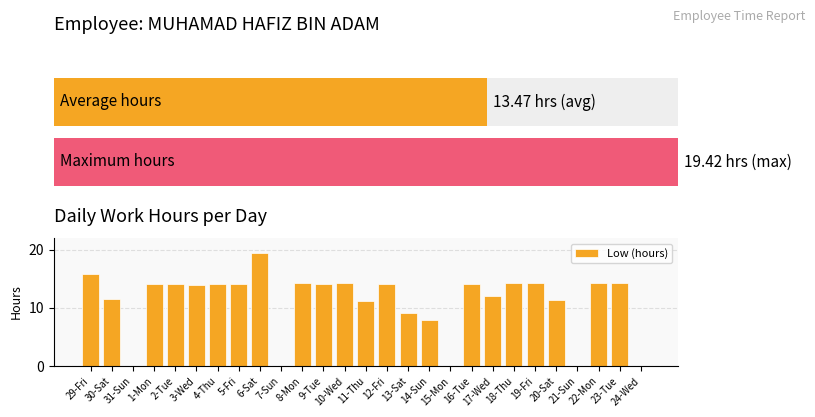

True or false: the data shows 25.1 at 1-Mon.

False